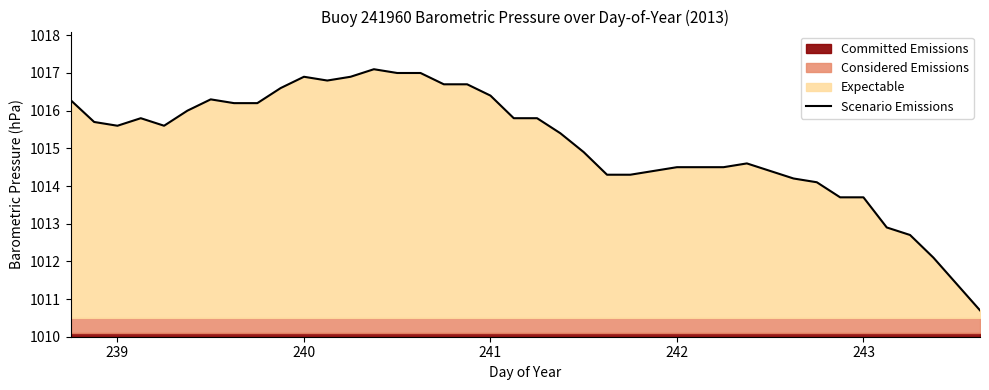

The Scenario Emissions series shows 1015.6 at 239. True or false?

True